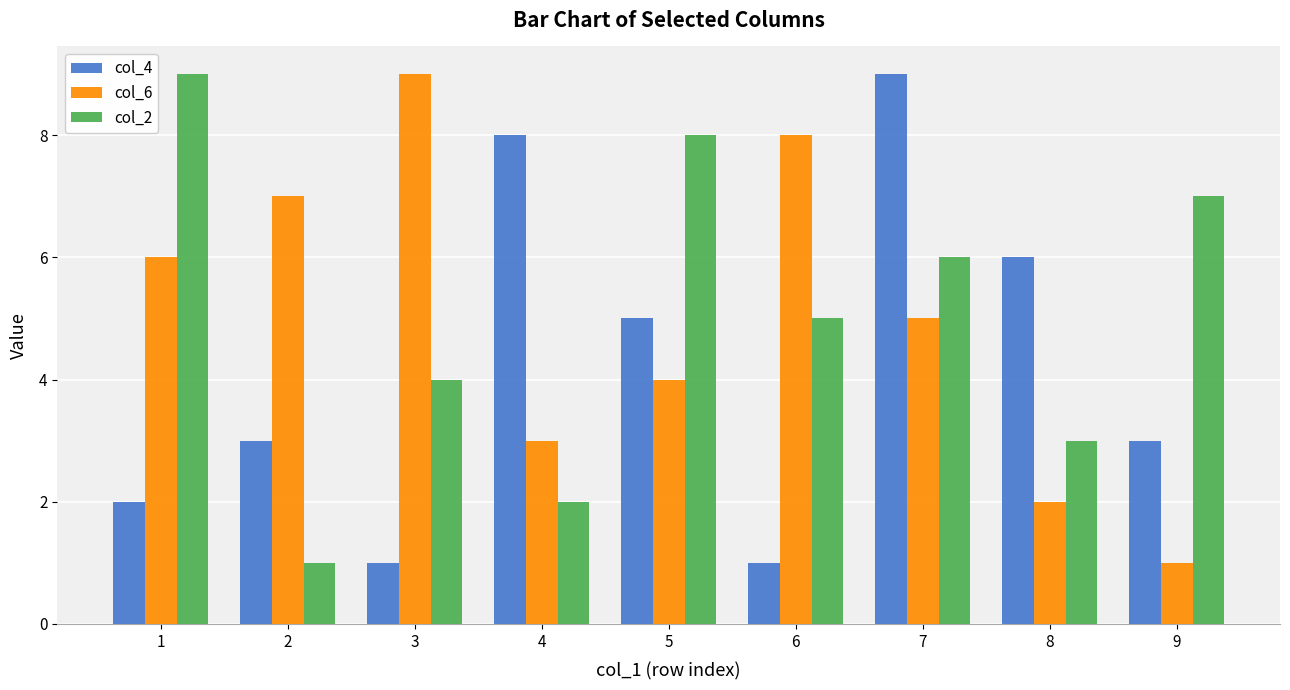

What is the greatest value displayed?

9